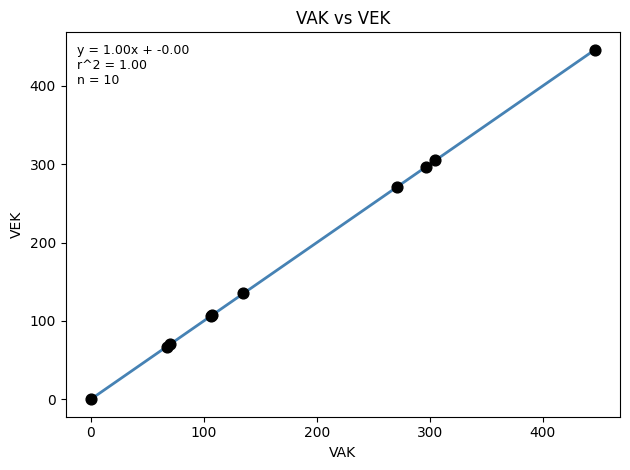

What Y value in the scatter plot is closest to 223?

271